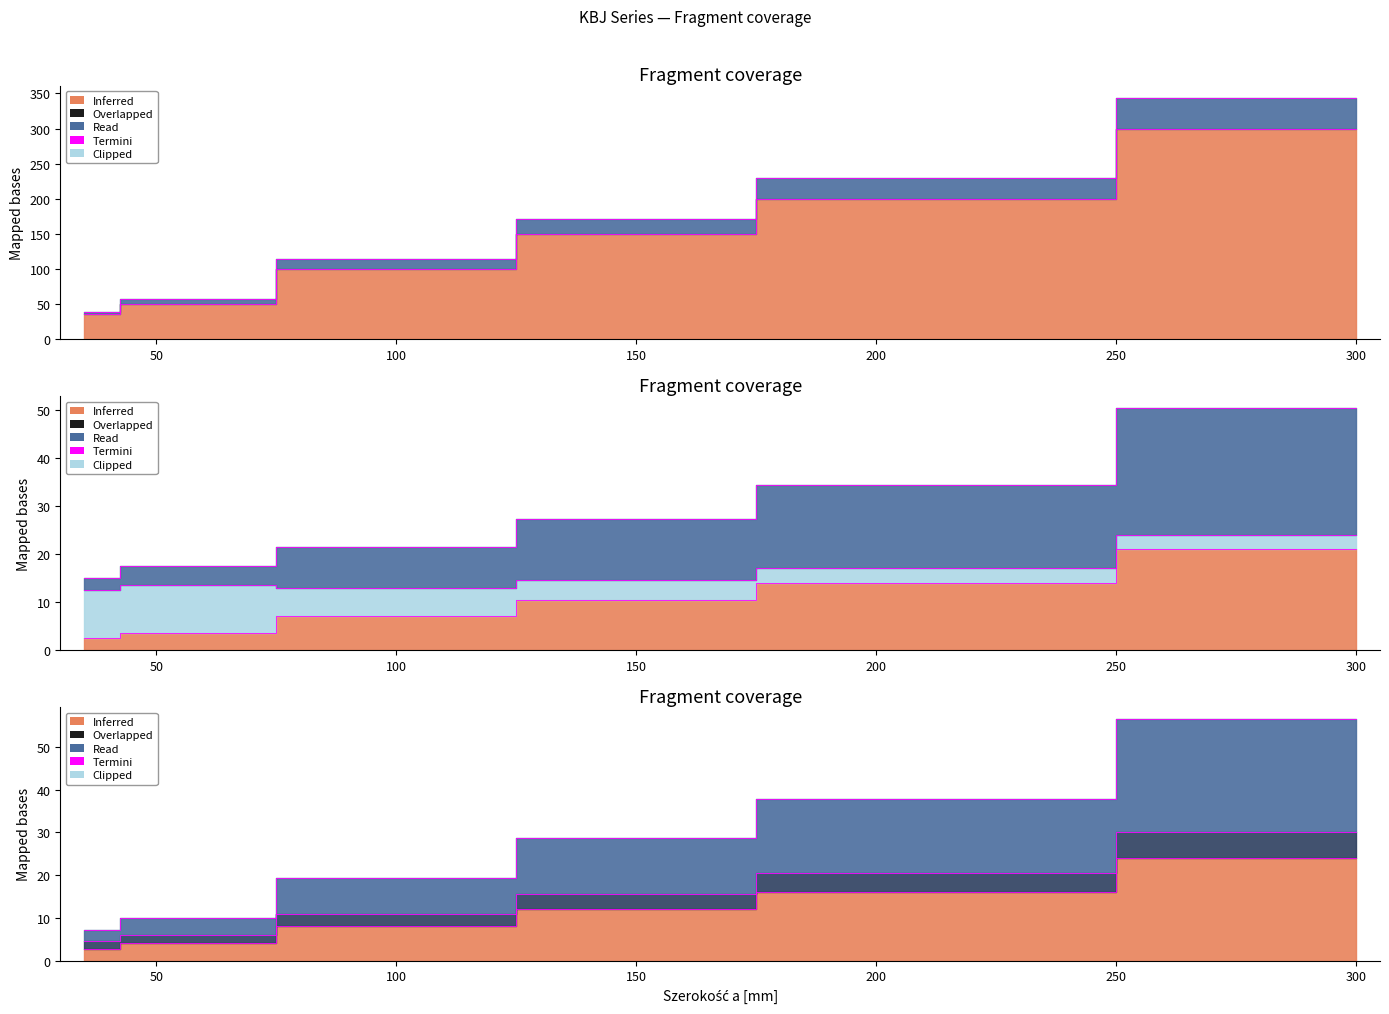

Which has a higher value, 300 or 100?

300